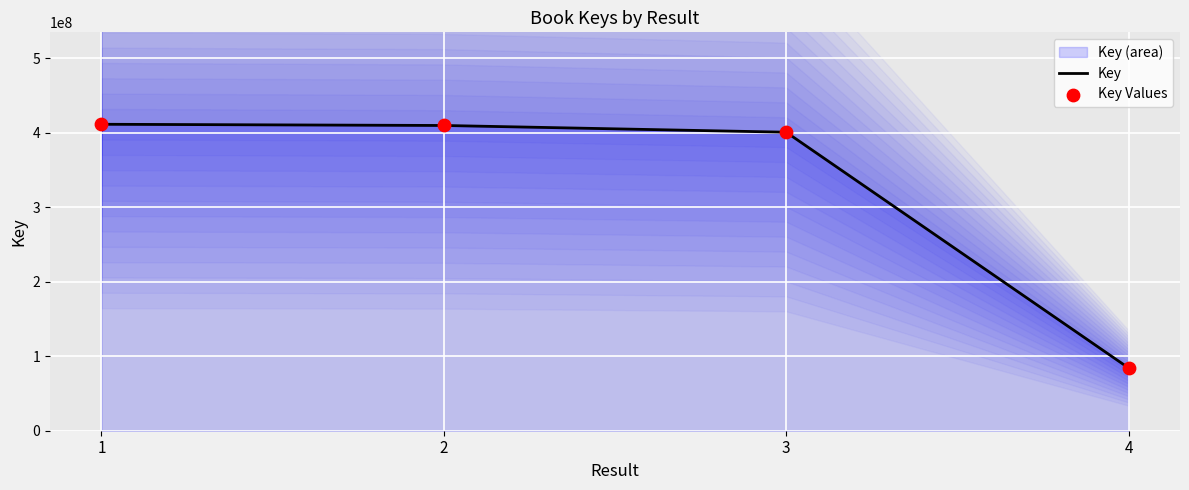

At how many categories does at least one series exceed 143814782?

3